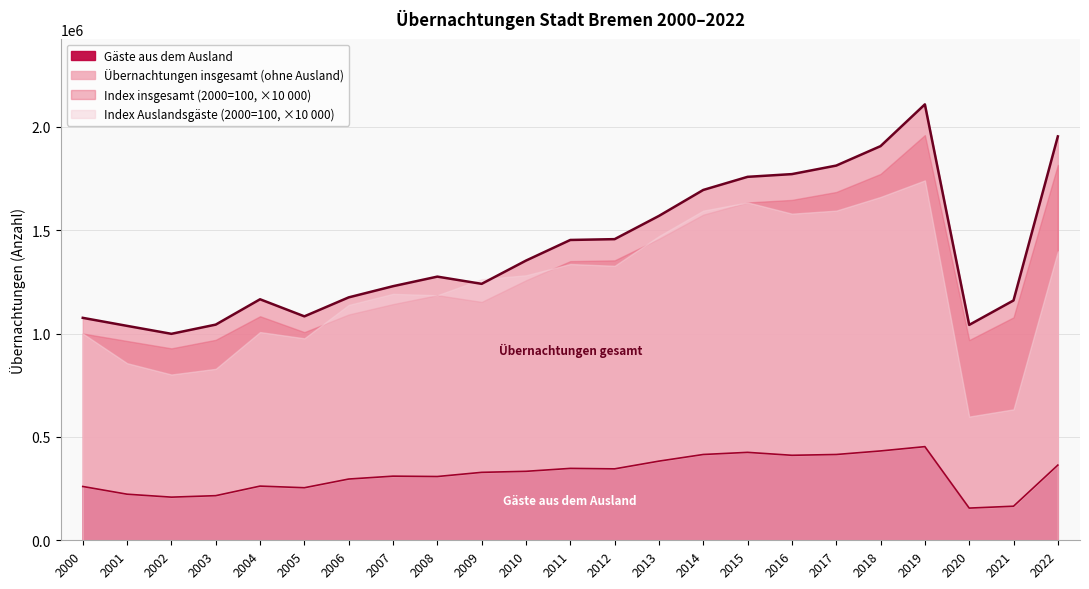

The value of Gäste aus dem Ausland at 2021 is 283487. True or false?

False